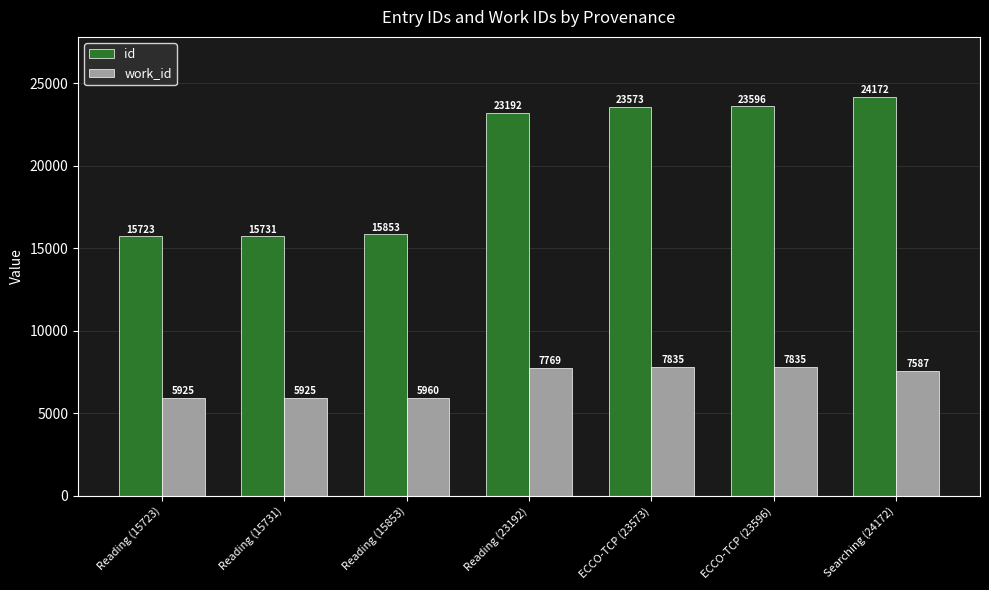

What are all the series names shown in the legend?

id, work_id